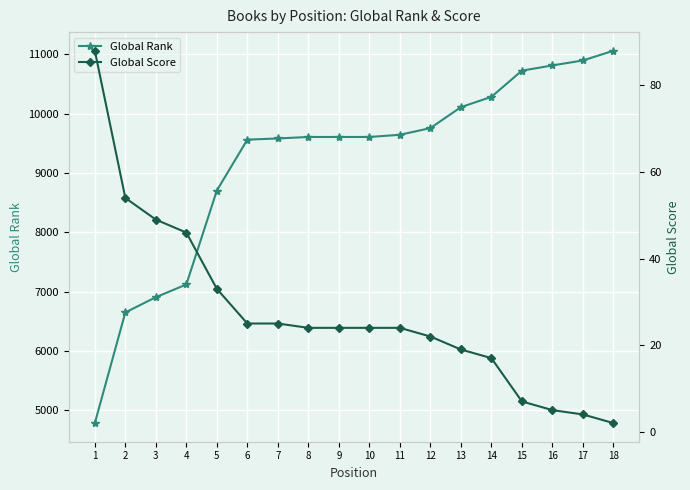

What is the value of the Global Rank point at the 16th from the left?

10814